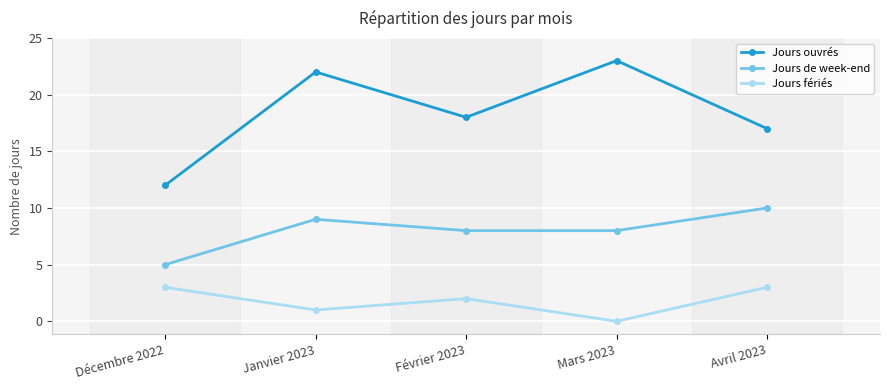

Reading left to right, extract all data points from this chart.

Jours ouvrés: 12	22	18	23	17
Jours de week-end: 5	9	8	8	10
Jours fériés: 3	1	2	0	3